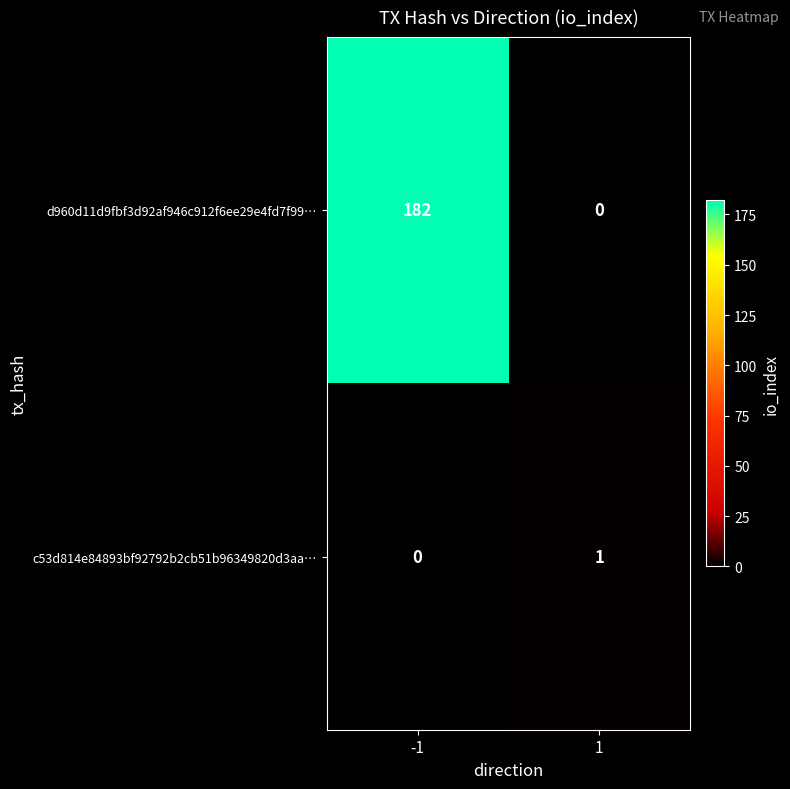

What is the greatest value displayed?

182